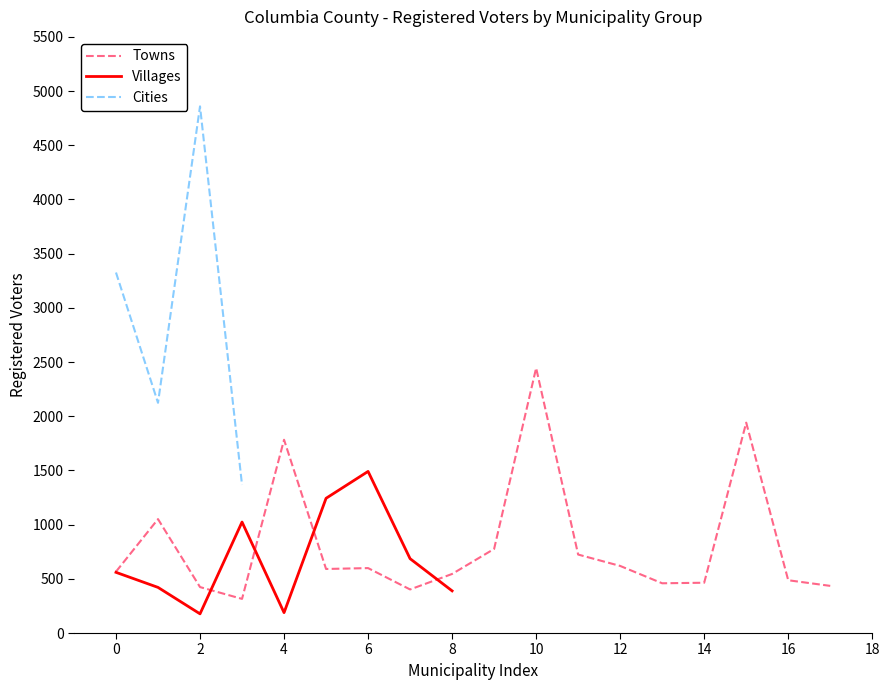

What is the maximum value for Towns?

2445